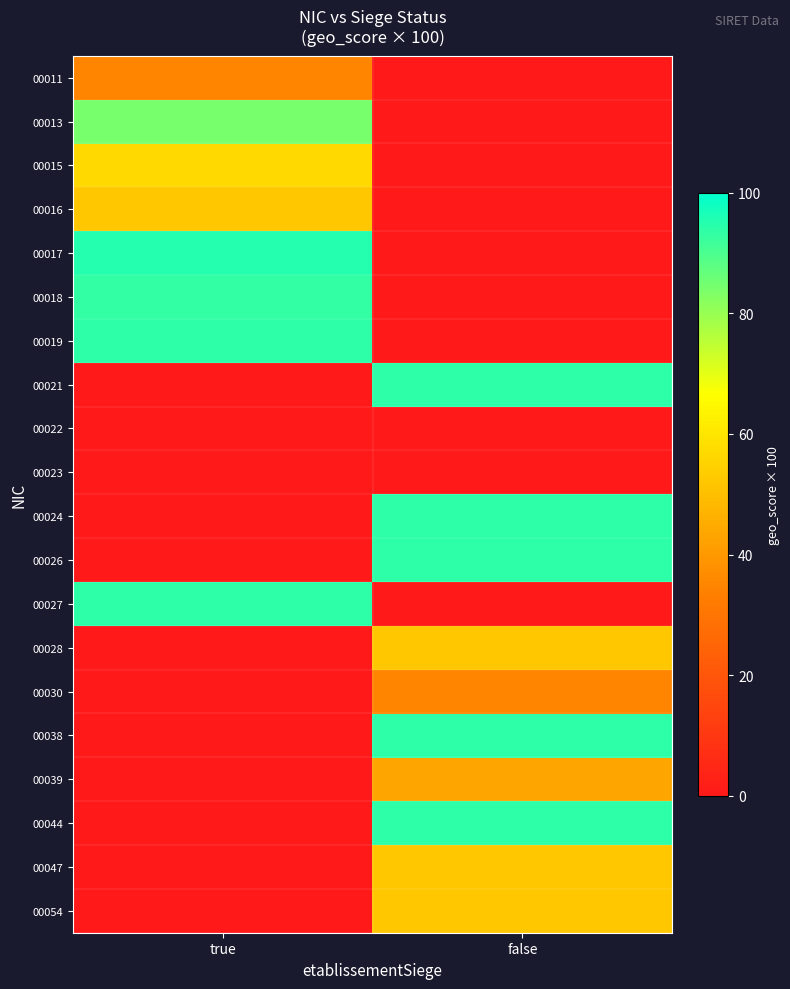

How many data points in 00039 are less than 43?

1